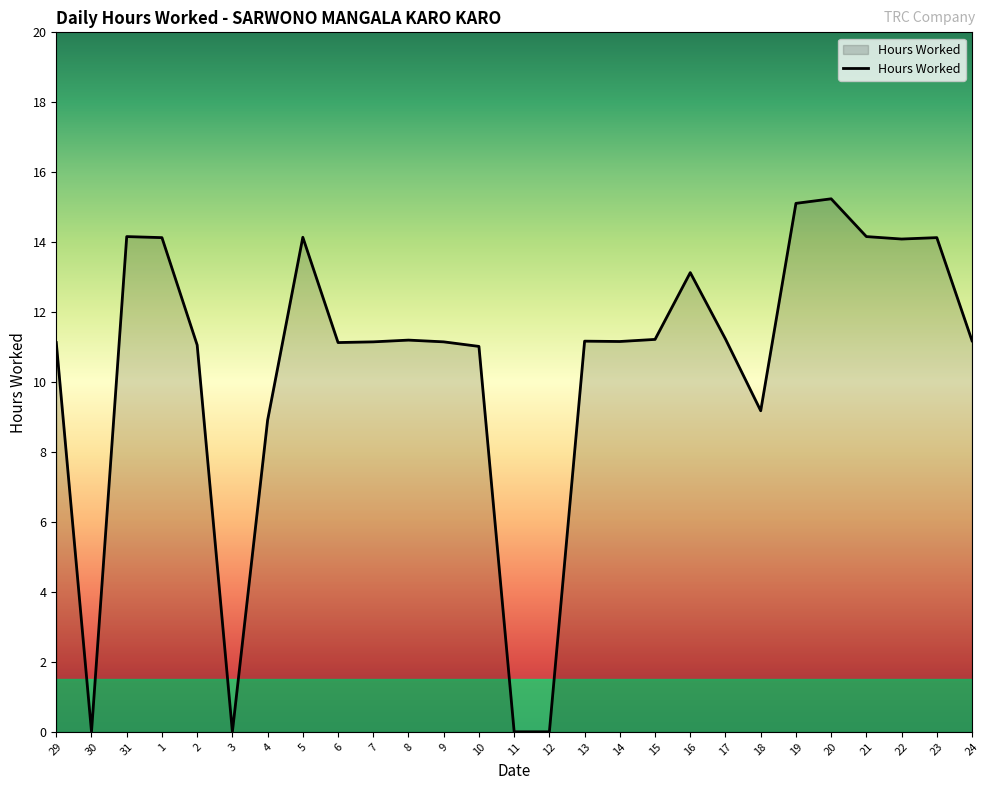

How many lines are shown in the chart?

1